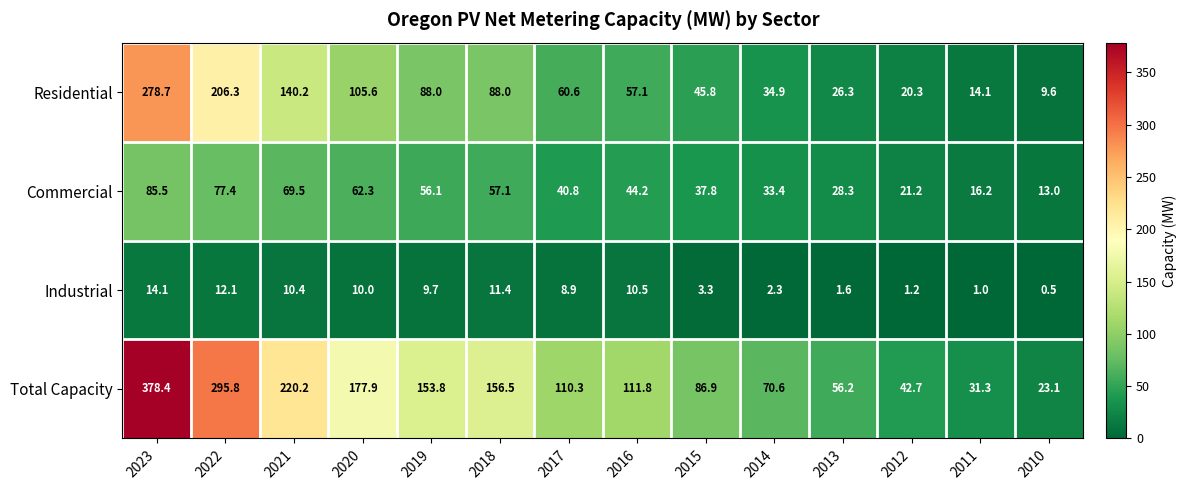

What is the sum of all Total Capacity values?

1915.5